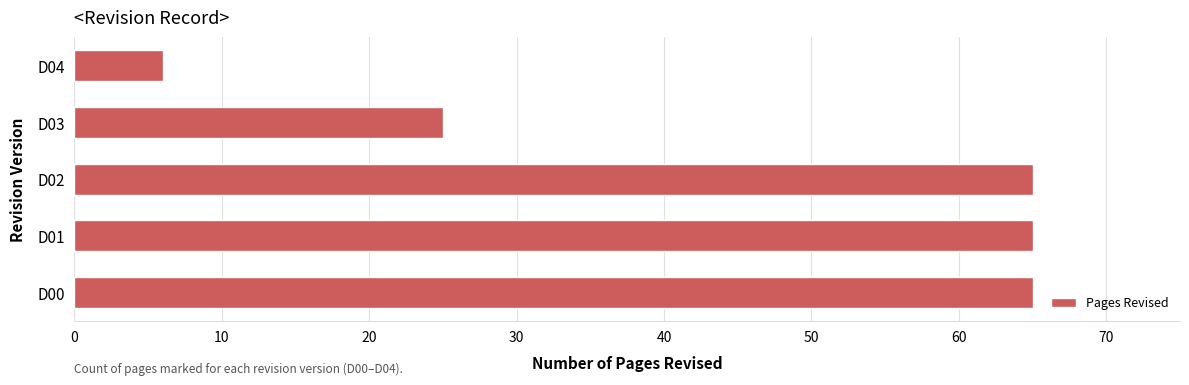

The value at D03 is 25. True or false?

True